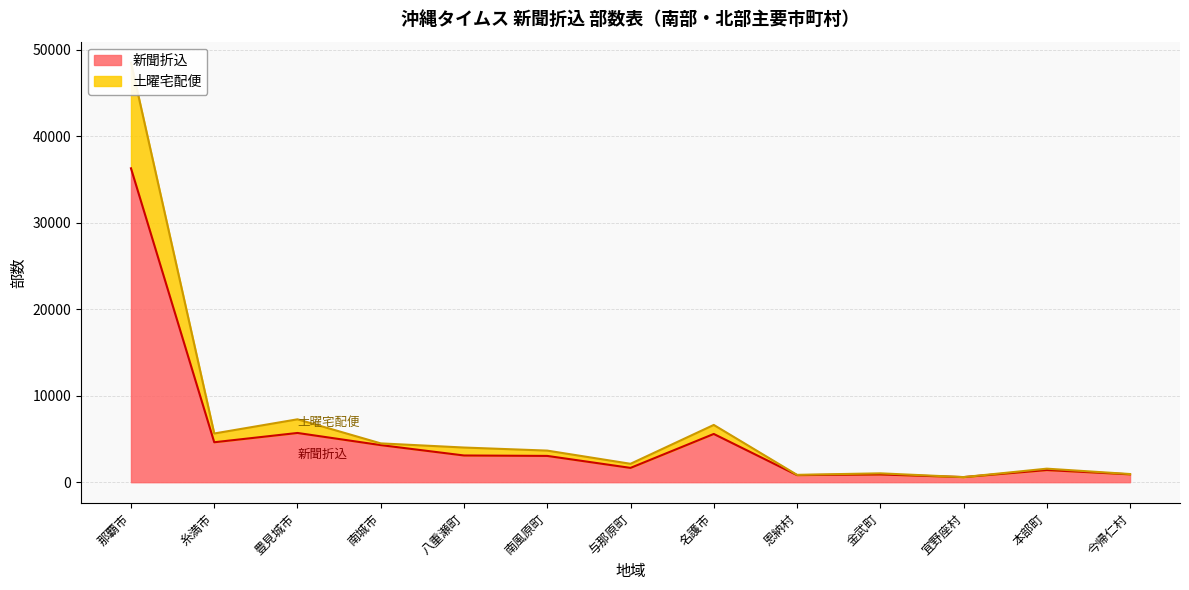

At which label does 新聞折込 reach its peak?

那覇市